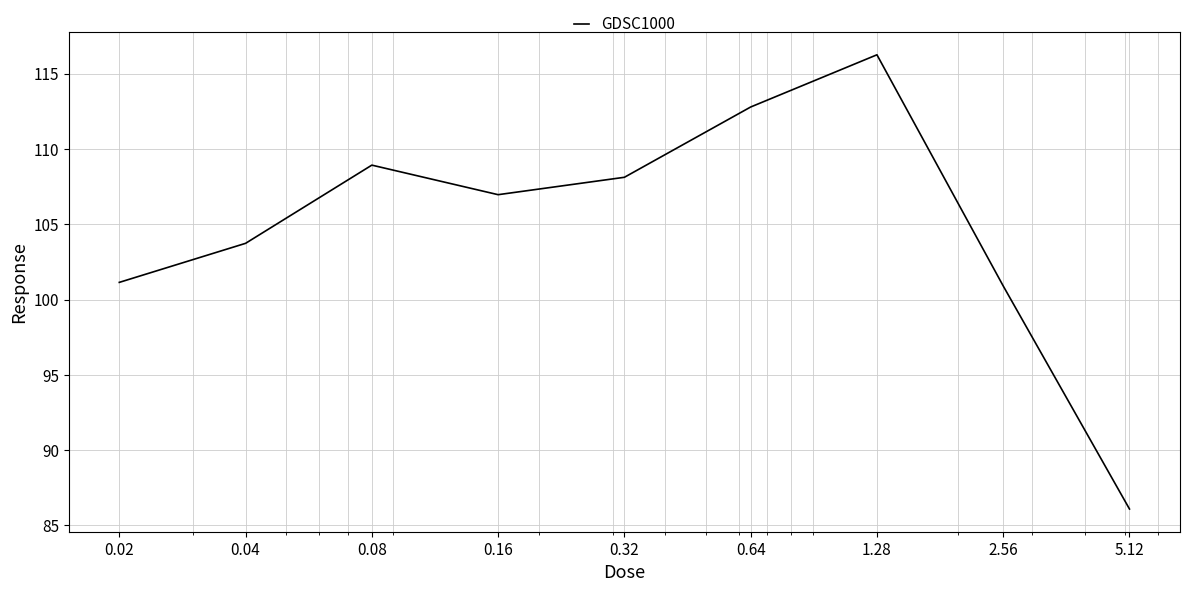

What is the smallest value displayed?

86.1